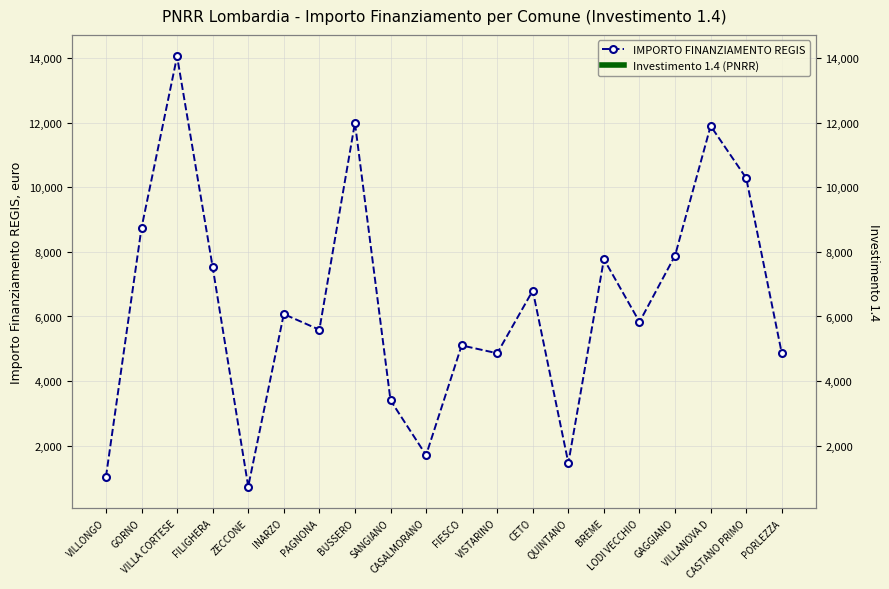

What is the smallest value displayed?

729